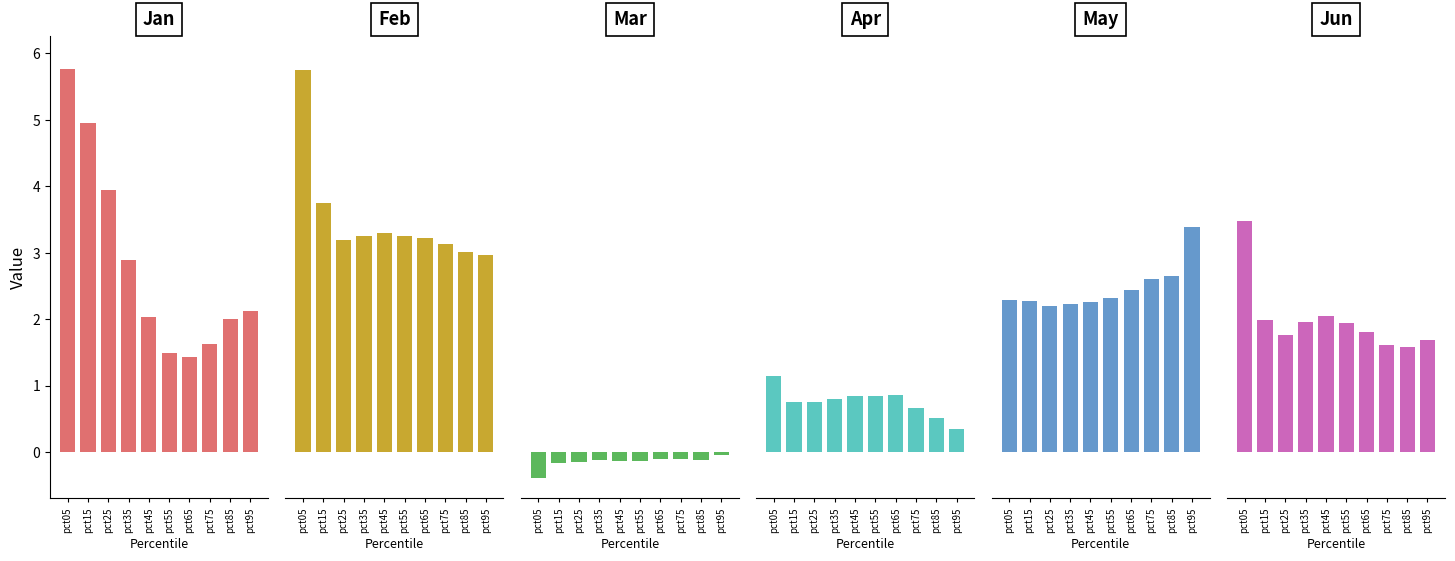

What is the sum of all Feb values?

34.8